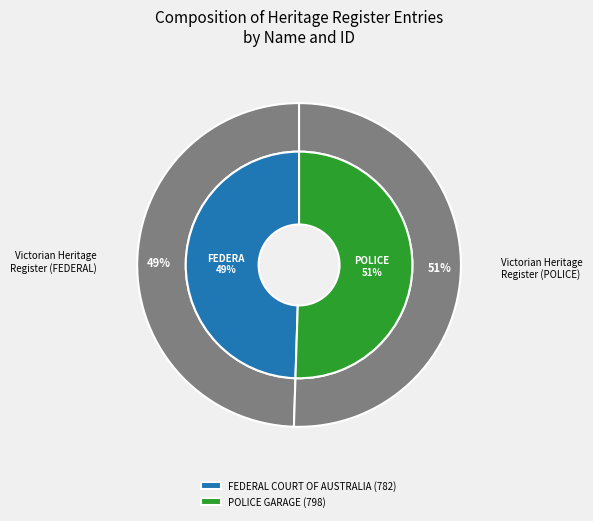

What percentage is the FEDERAL COURT OF AUSTRALIA slice, to the nearest percent?

49%